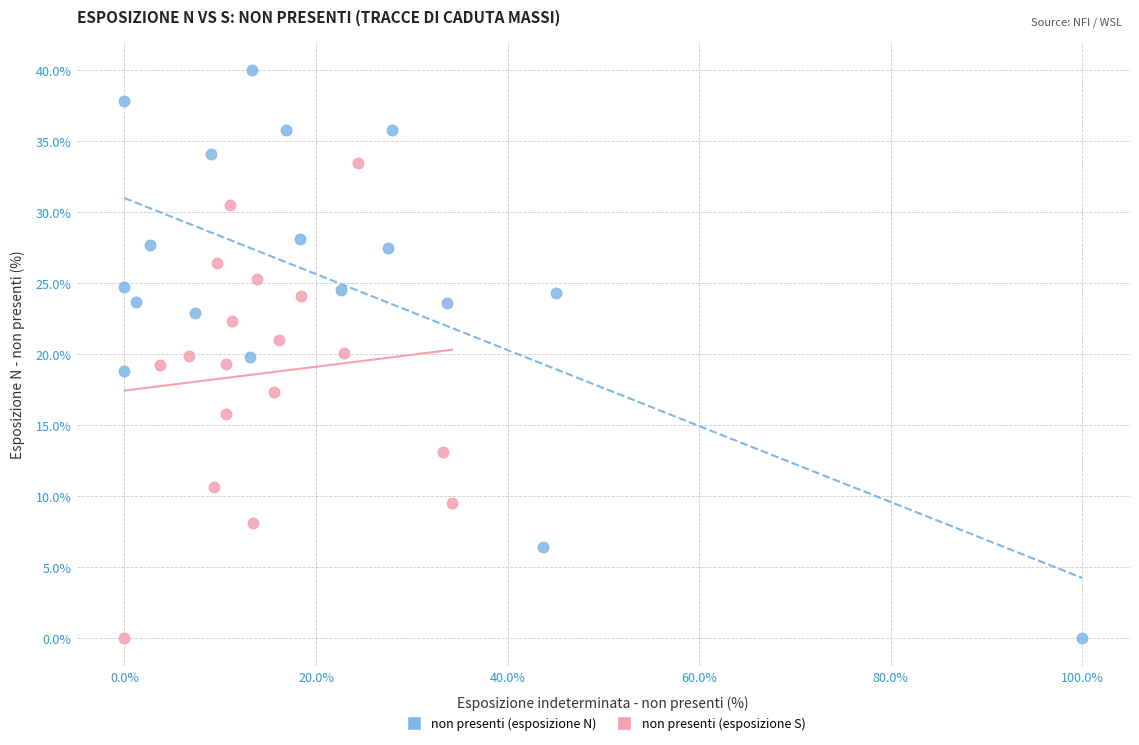

Which series contains the highest Y value?

non presenti (esposizione N)